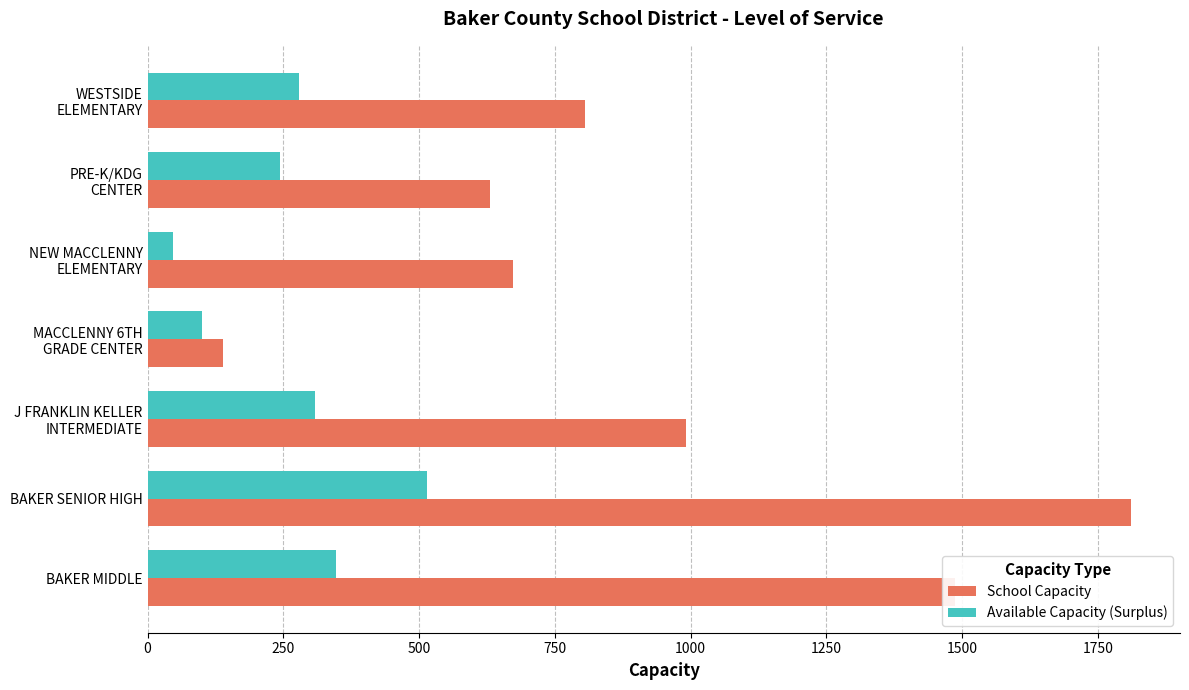

What are all the series names shown in the legend?

School Capacity, Available Capacity (Surplus)